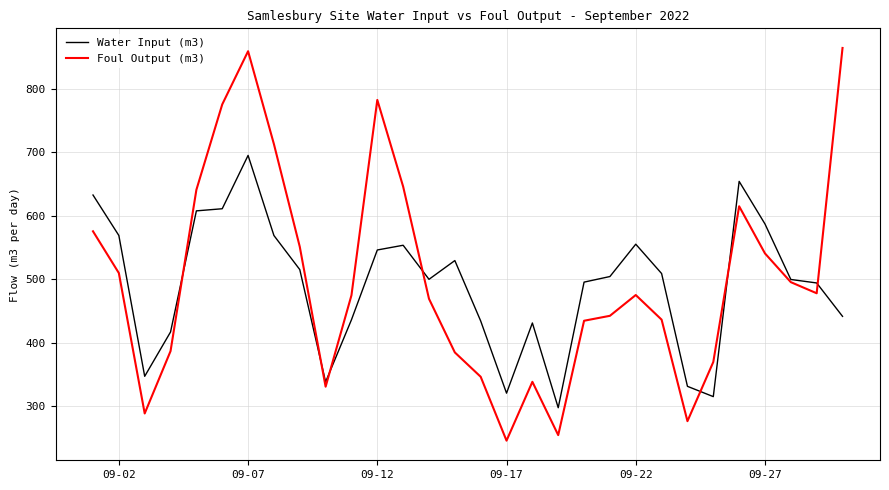

List the series in order of their peak value, lowest first.

Water Input (m3), Foul Output (m3)